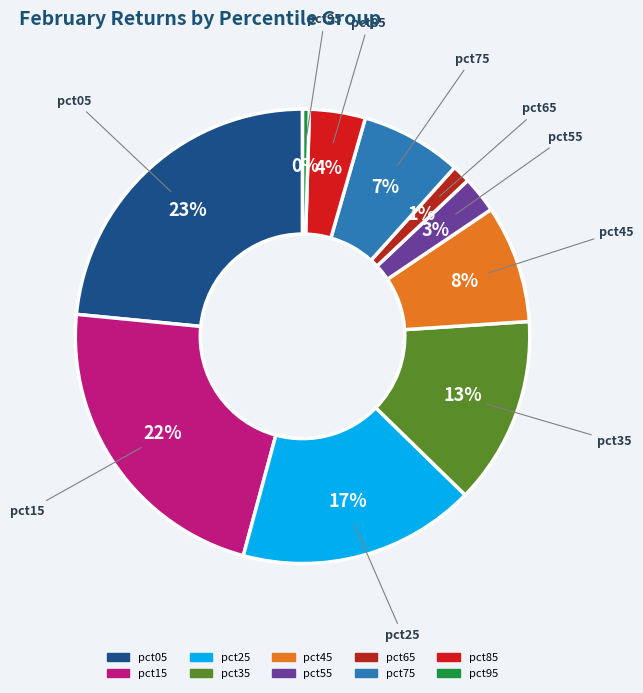

Does pct75 account for over 50% of the chart?

No